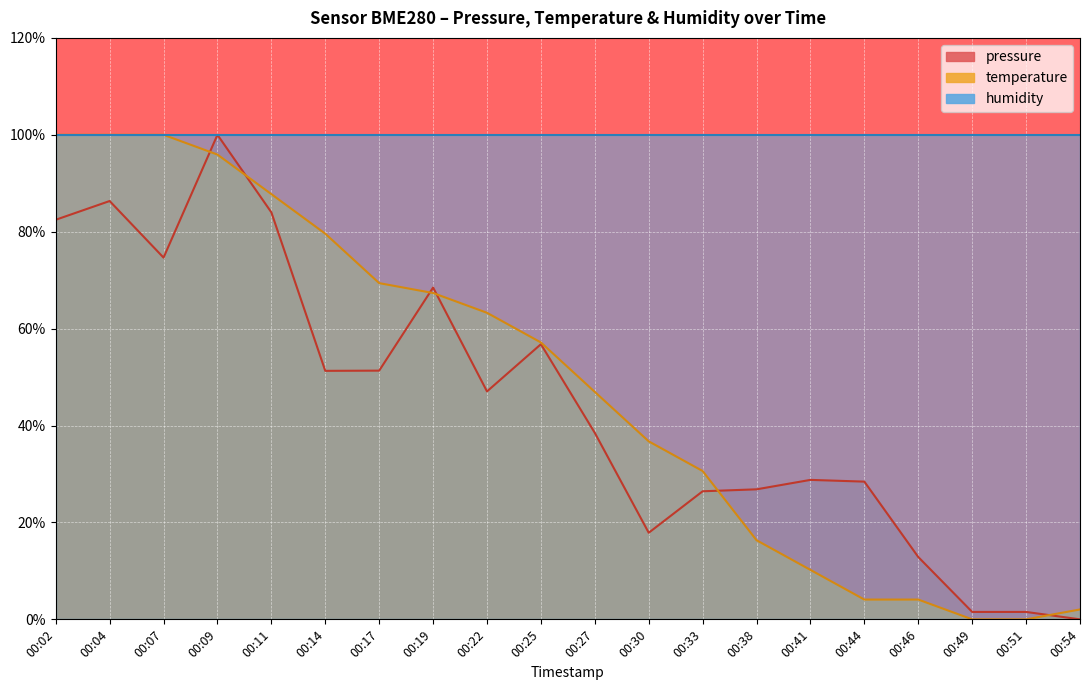

Does the chart display data point markers on the line(s)?

No